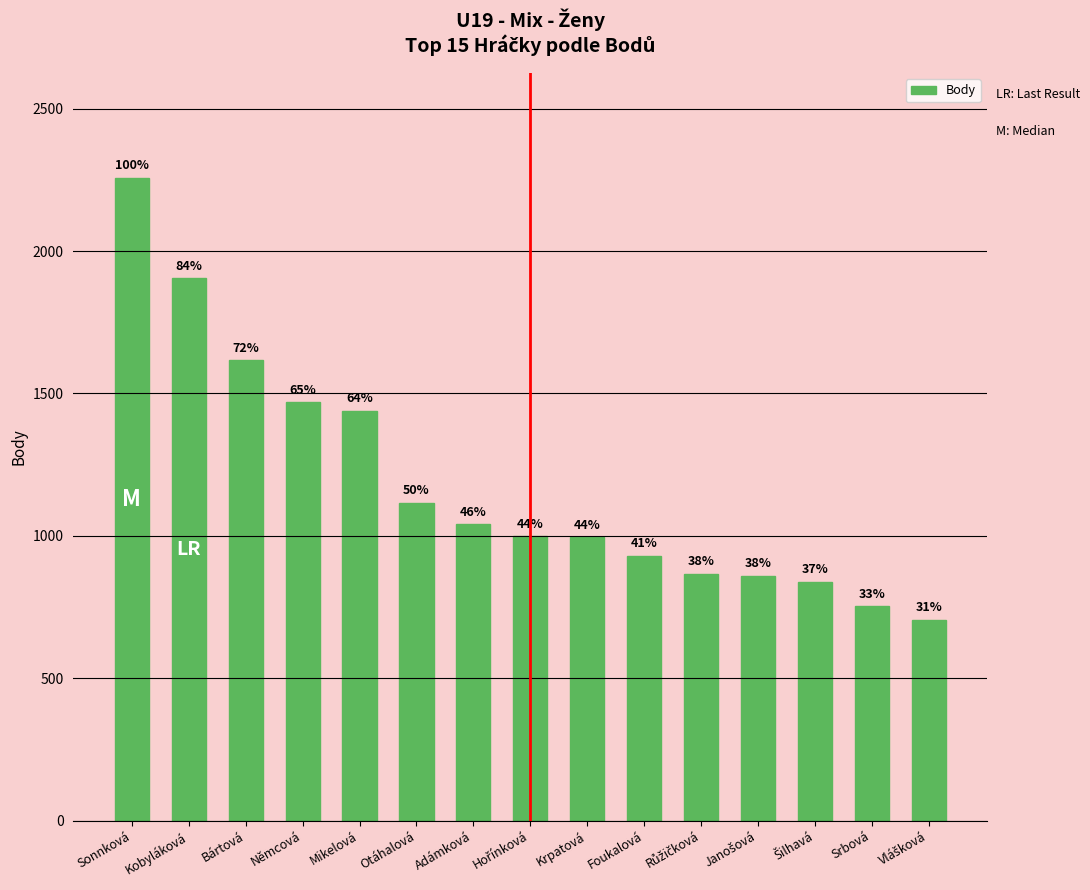

How many bars are there in total?

15